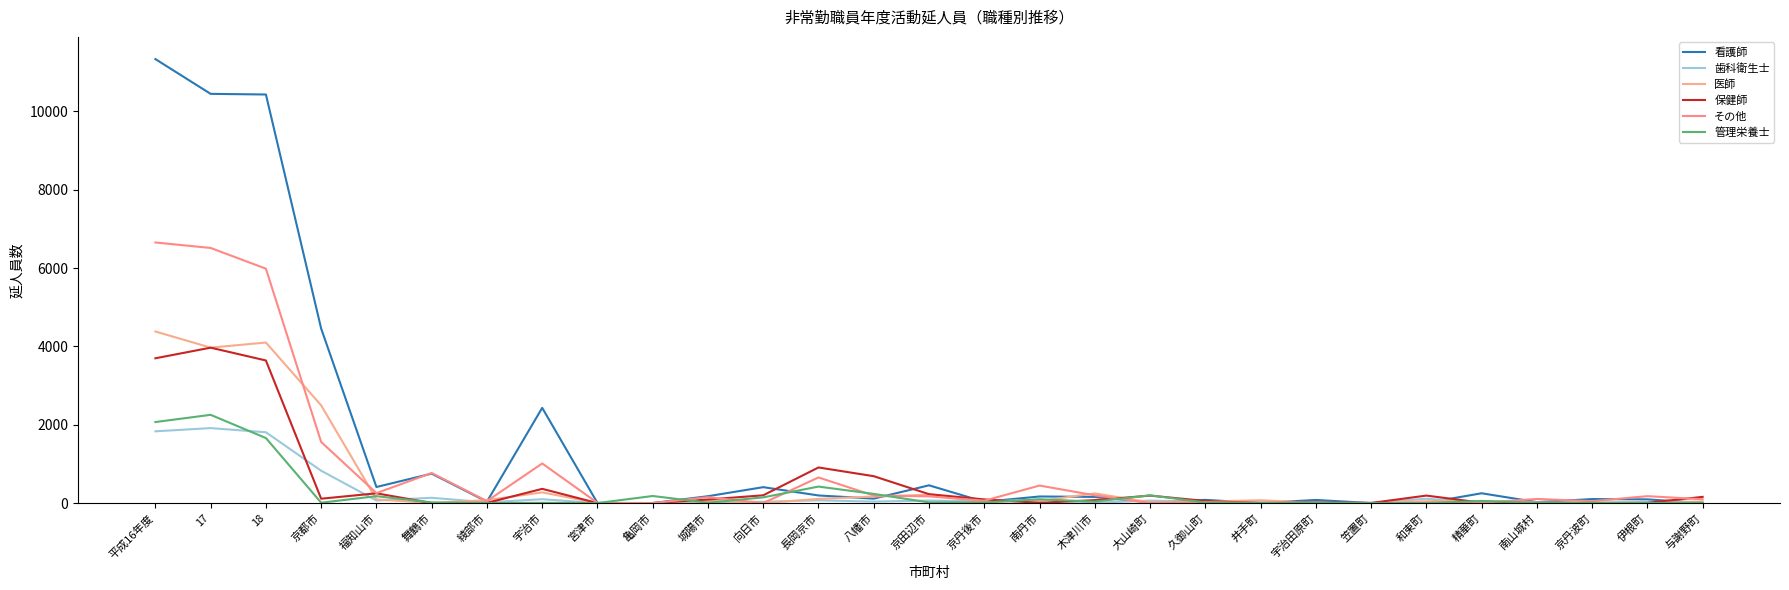

How many lines are shown in the chart?

6